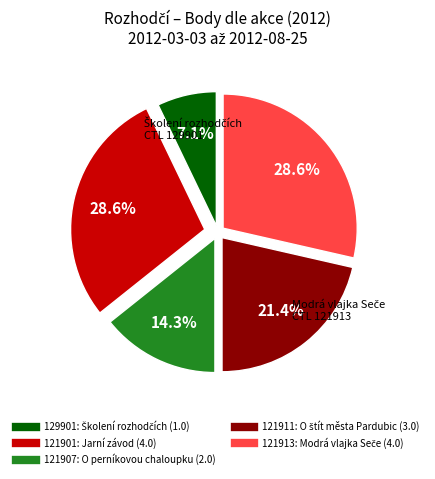

Count the number of slices in the pie.

5